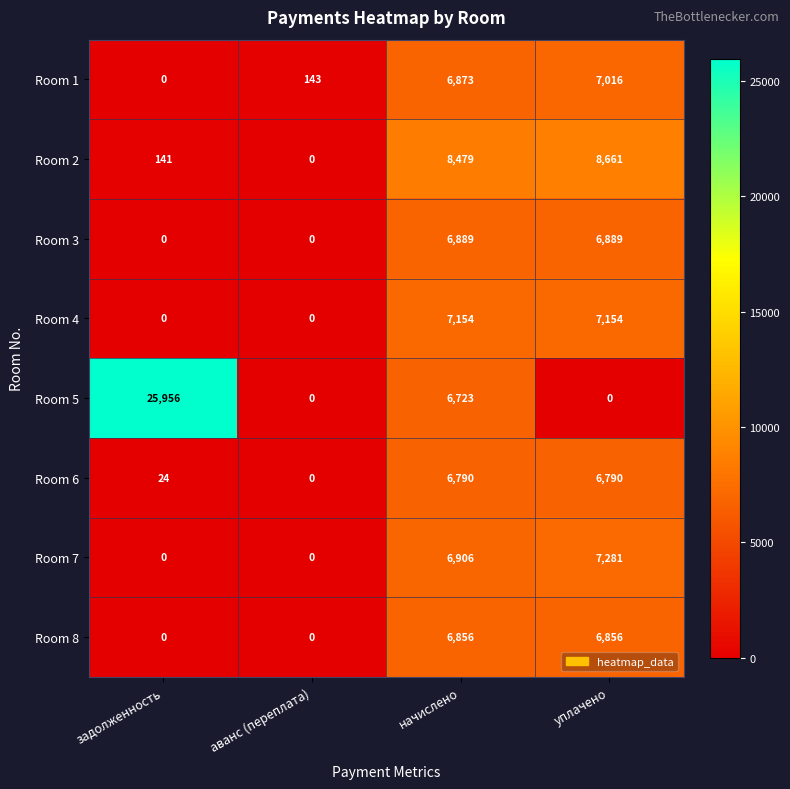

At how many categories does at least one series exceed 17592?

1